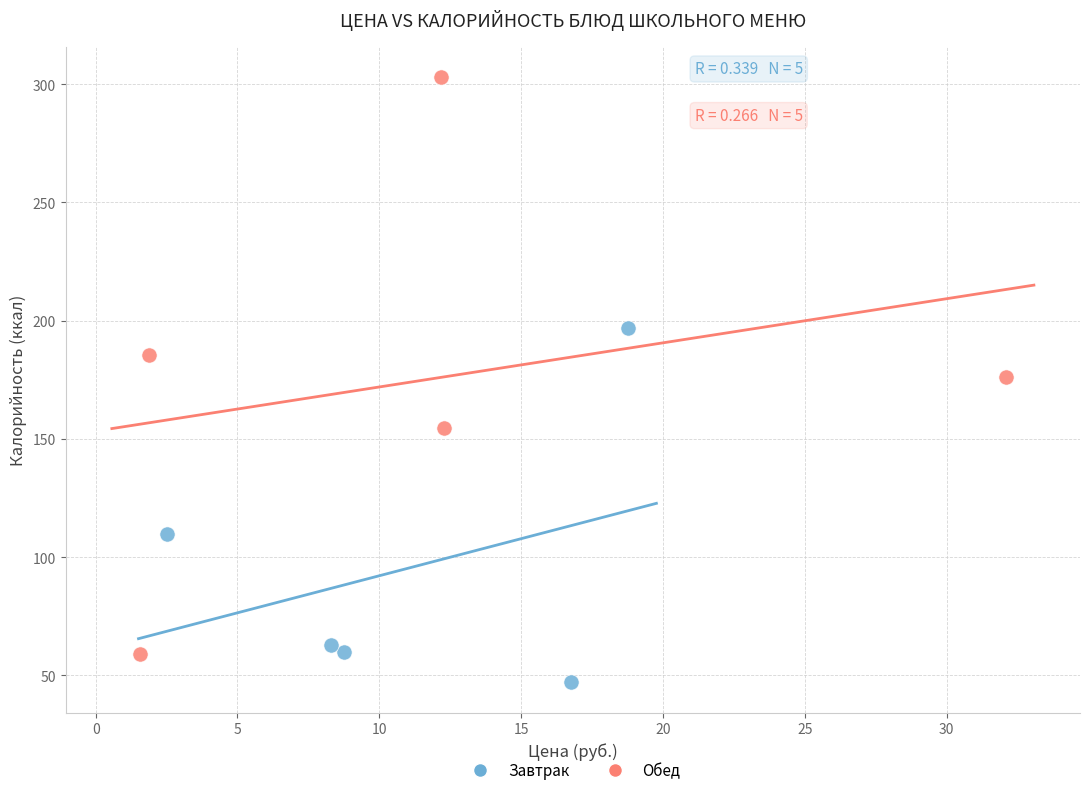

Which series contains the lowest Y value?

Завтрак